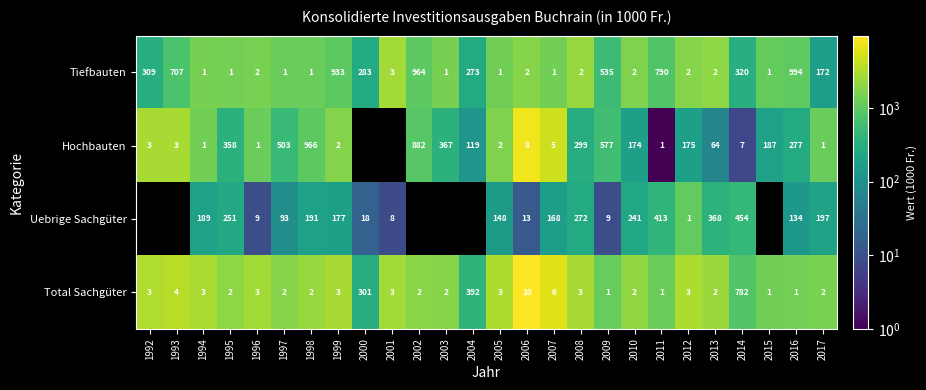

The value of Hochbauten at 1994 is 1. True or false?

True